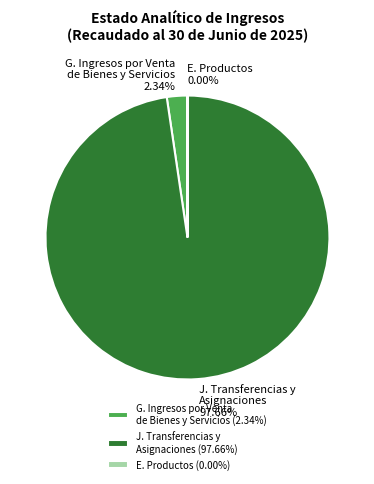

Do G. Ingresos por Venta de Bienes y Servicios and J. Transferencias y Asignaciones together represent more than half of the pie?

Yes